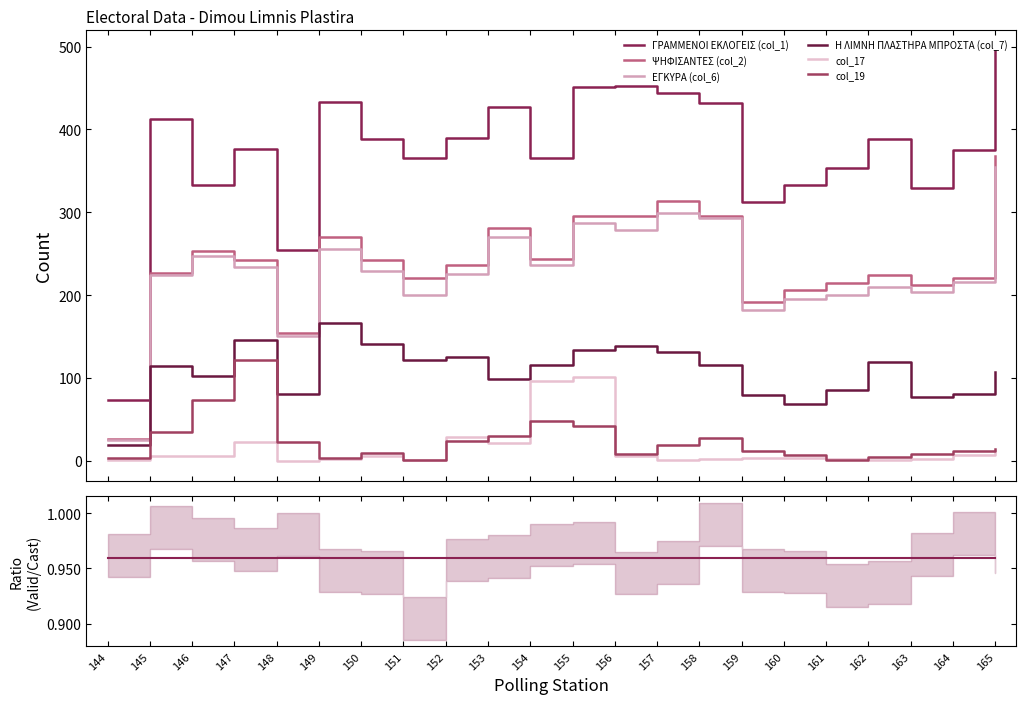

What value does the col_19 series have at 160?

7